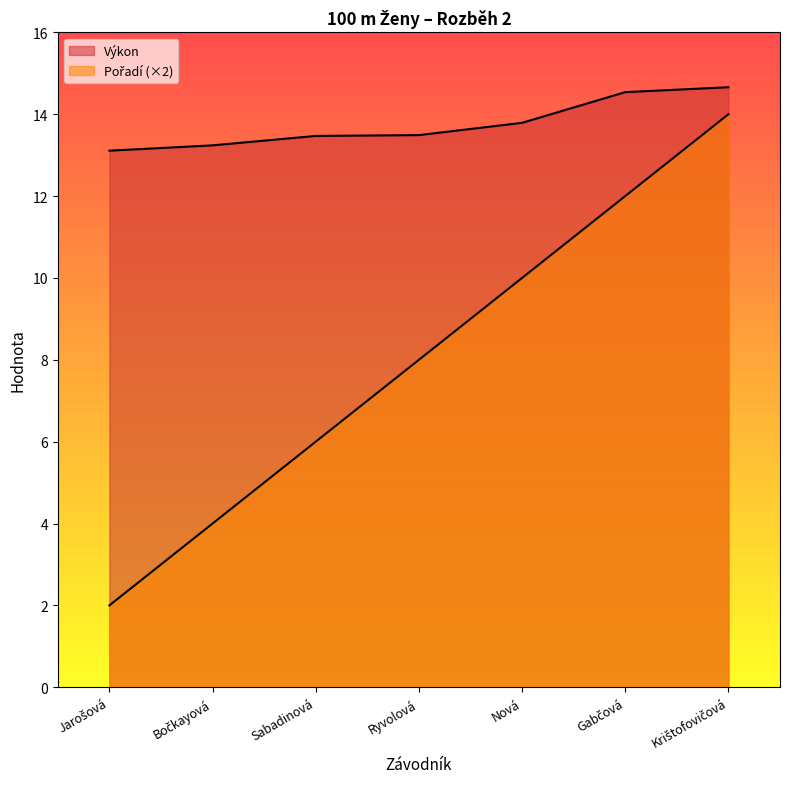

List the series in order of their overall mean, highest first.

Výkon, Pořadí